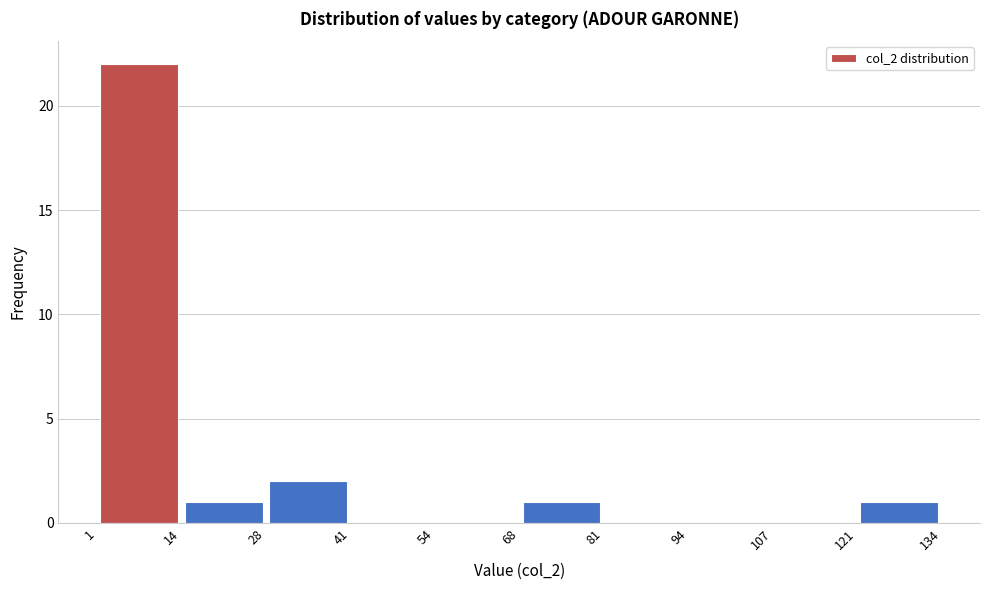

Reading left to right, transcribe this chart: for each bar, give the range it covers on the x-axis and its height. The values are not printed on the chart, so give them approximately, as read against the axis.

1 to 14: 22
14 to 28: 1
28 to 41: 2
41 to 54: 0
54 to 68: 0
68 to 81: 1
81 to 94: 0
94 to 107: 0
107 to 121: 0
121 to 134: 1